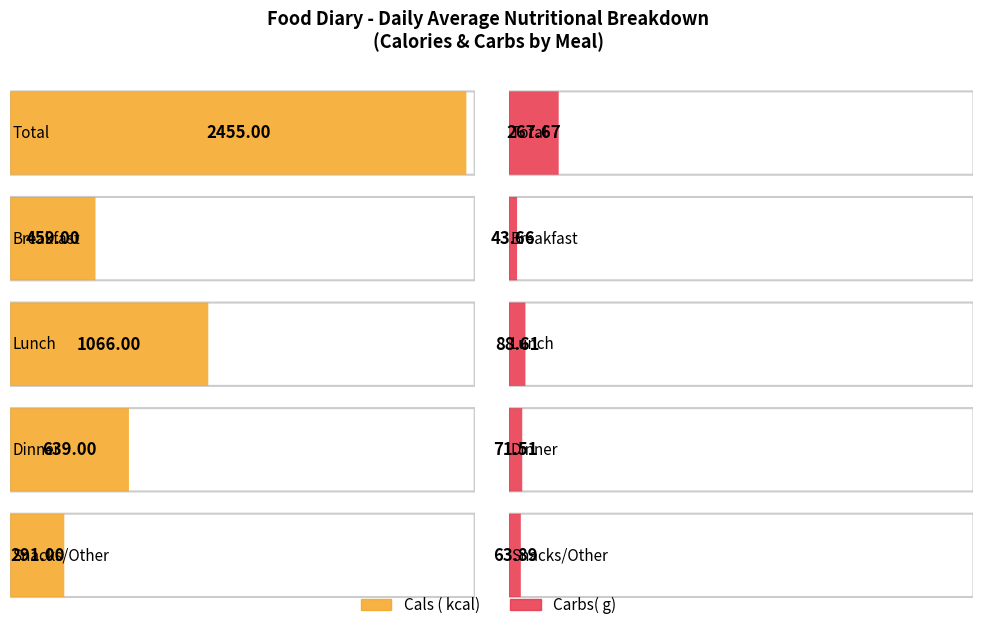

What is the sum of all Carbs( g) values?

535.3